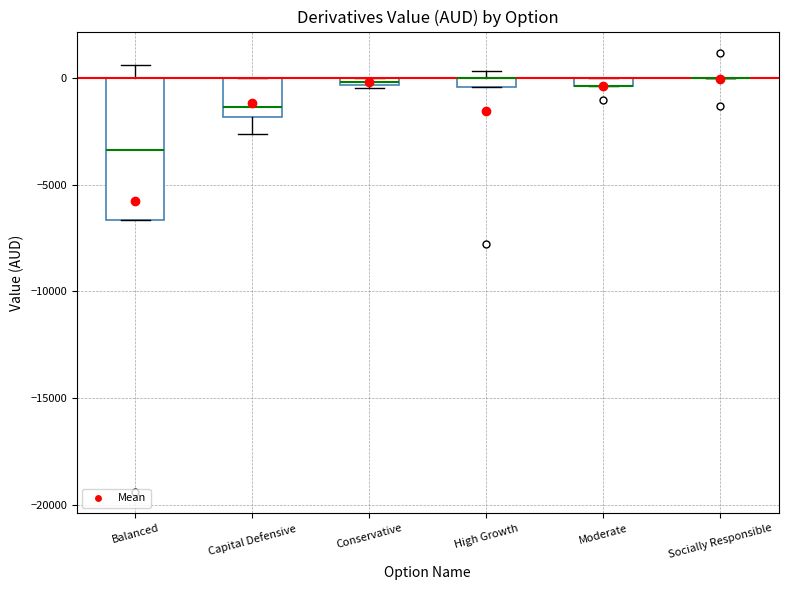

Where is the lower edge of the box for Capital Defensive on the y-axis? The values are not printed on the chart, so give them approximately, as read against the axis.

-2000